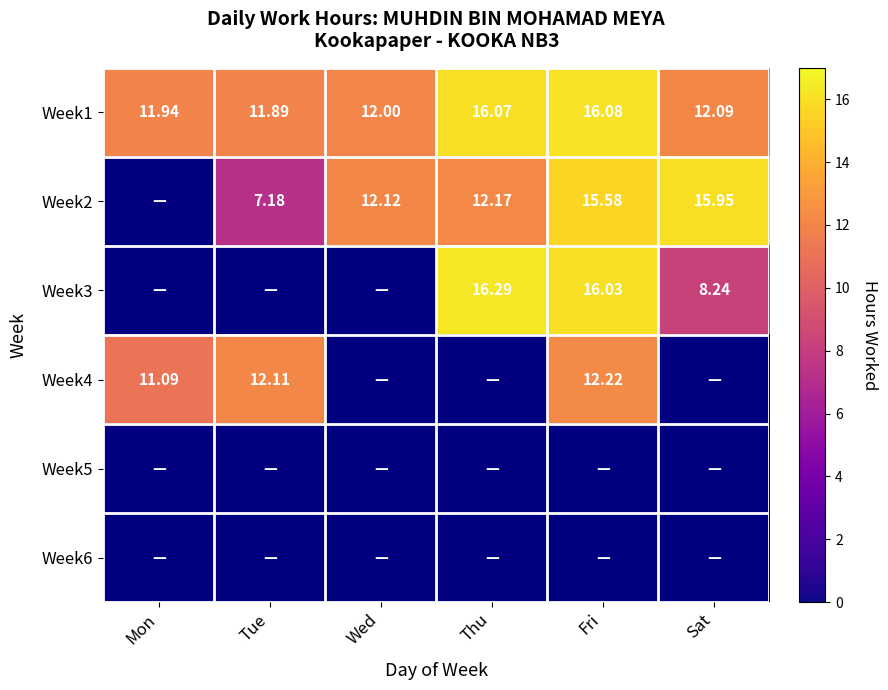

List the labels in order of Week1 value, smallest first.

Tue, Mon, Wed, Sat, Thu, Fri